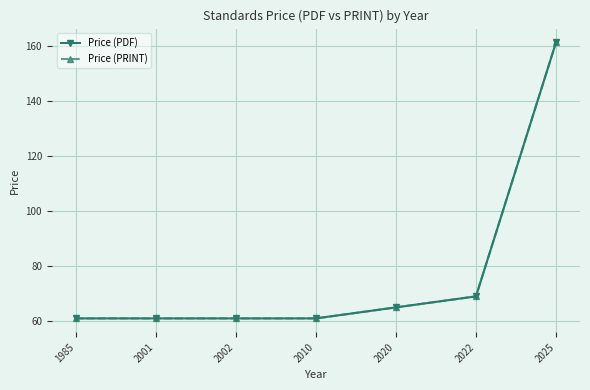

What is the difference between the maximum and minimum values in the Price (PRINT) series?

100.3